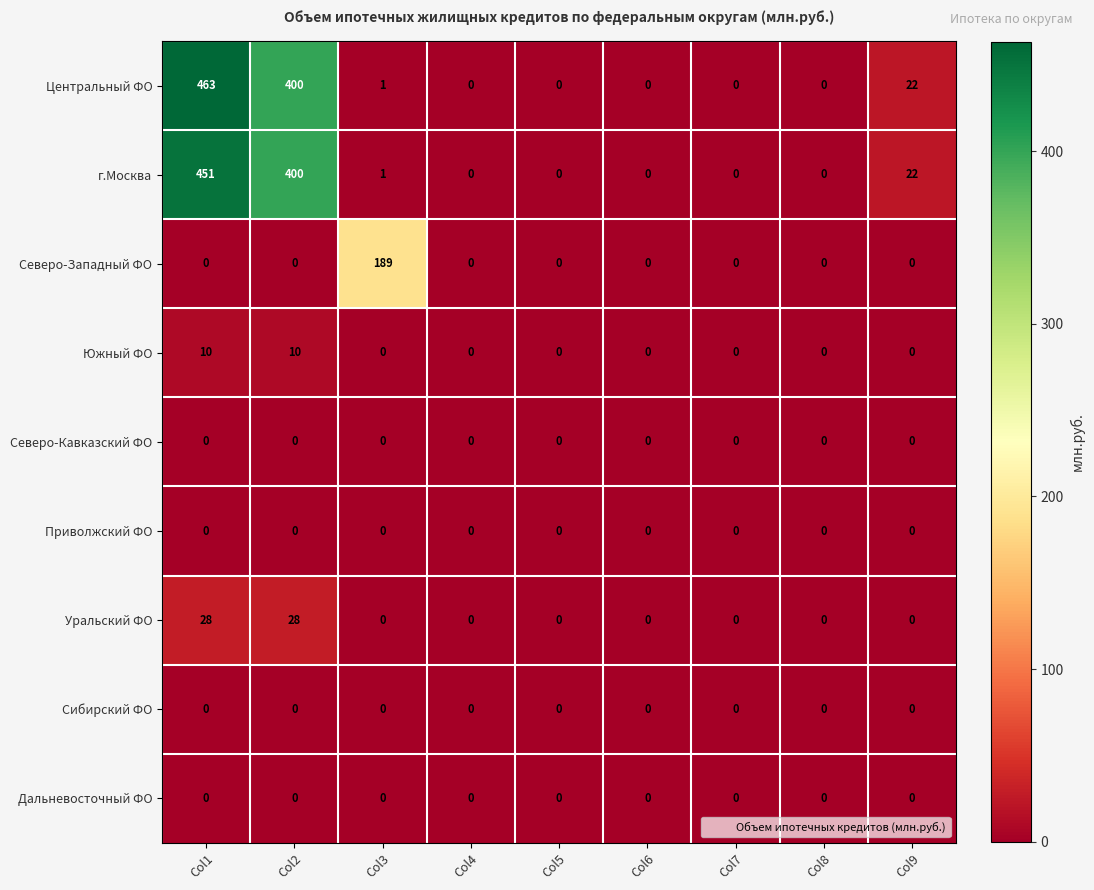

How many series are shown in this chart?

9